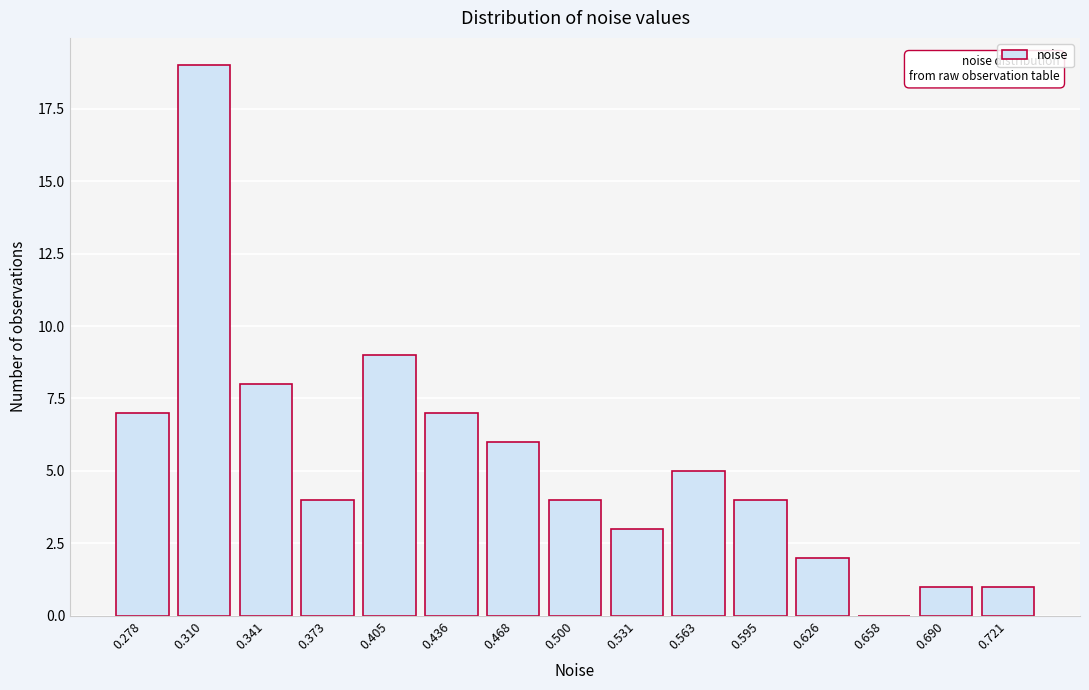

Reading left to right, what are all the values shown in this chart?

0.278=7	0.310=19	0.341=8	0.373=4	0.405=9	0.436=7	0.468=6	0.500=4	0.531=3	0.563=5	0.595=4	0.626=2	0.658=0	0.690=1	0.721=1